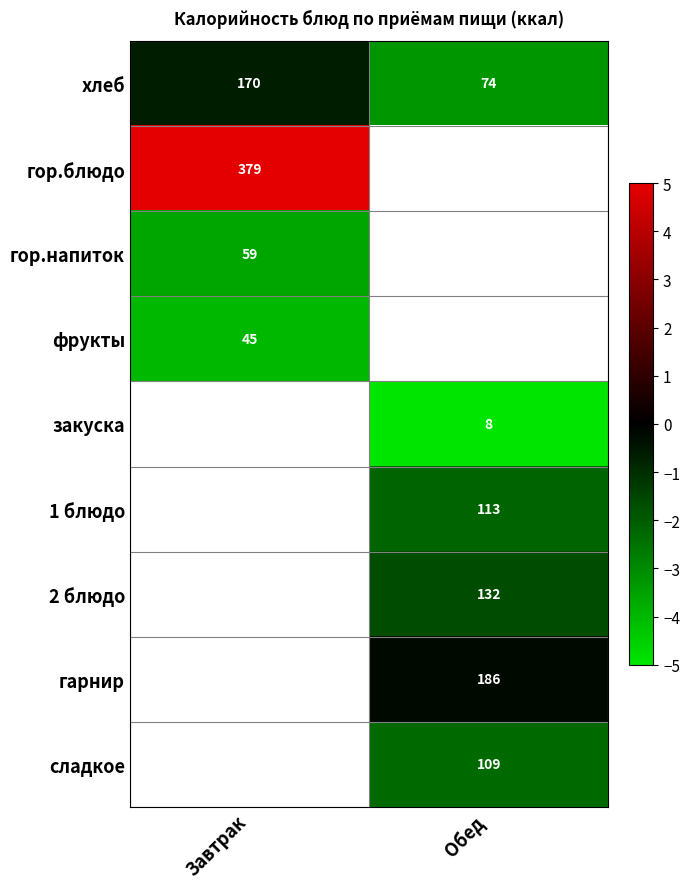

At which category does the chart reach its minimum across all series?

Обед